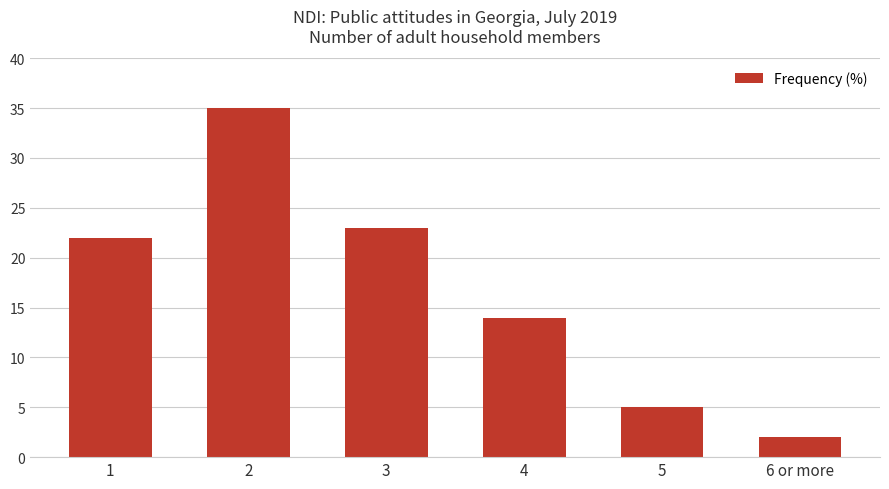

How many data points does each series have?

6